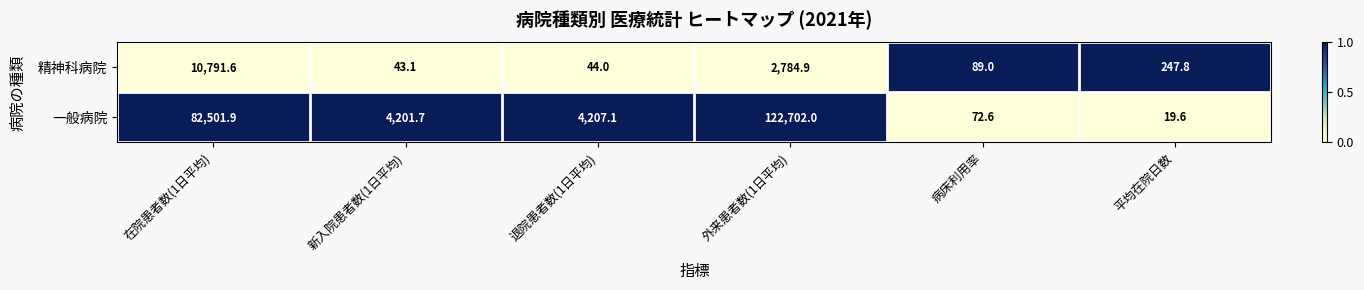

Rank the series by their maximum value, from highest to lowest.

一般病院, 精神科病院